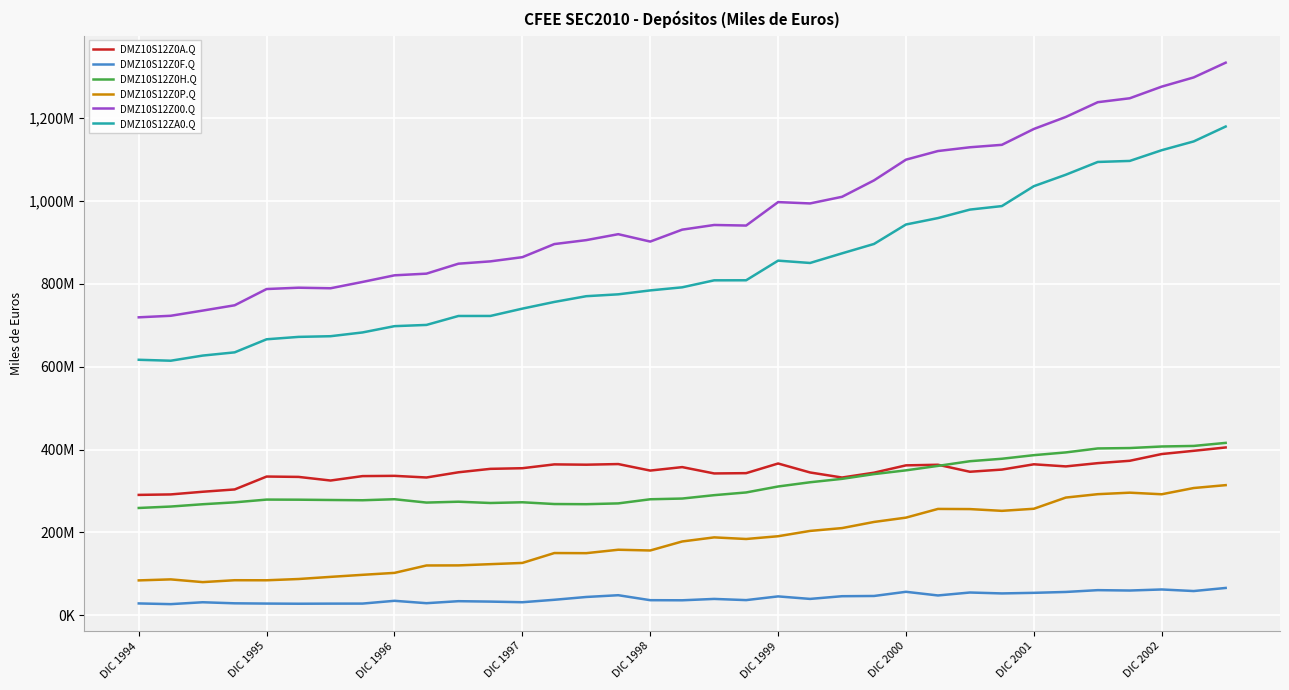

What are all the series names shown in the legend?

DMZ10S12Z0A.Q, DMZ10S12Z0F.Q, DMZ10S12Z0H.Q, DMZ10S12Z0P.Q, DMZ10S12Z00.Q, DMZ10S12ZA0.Q